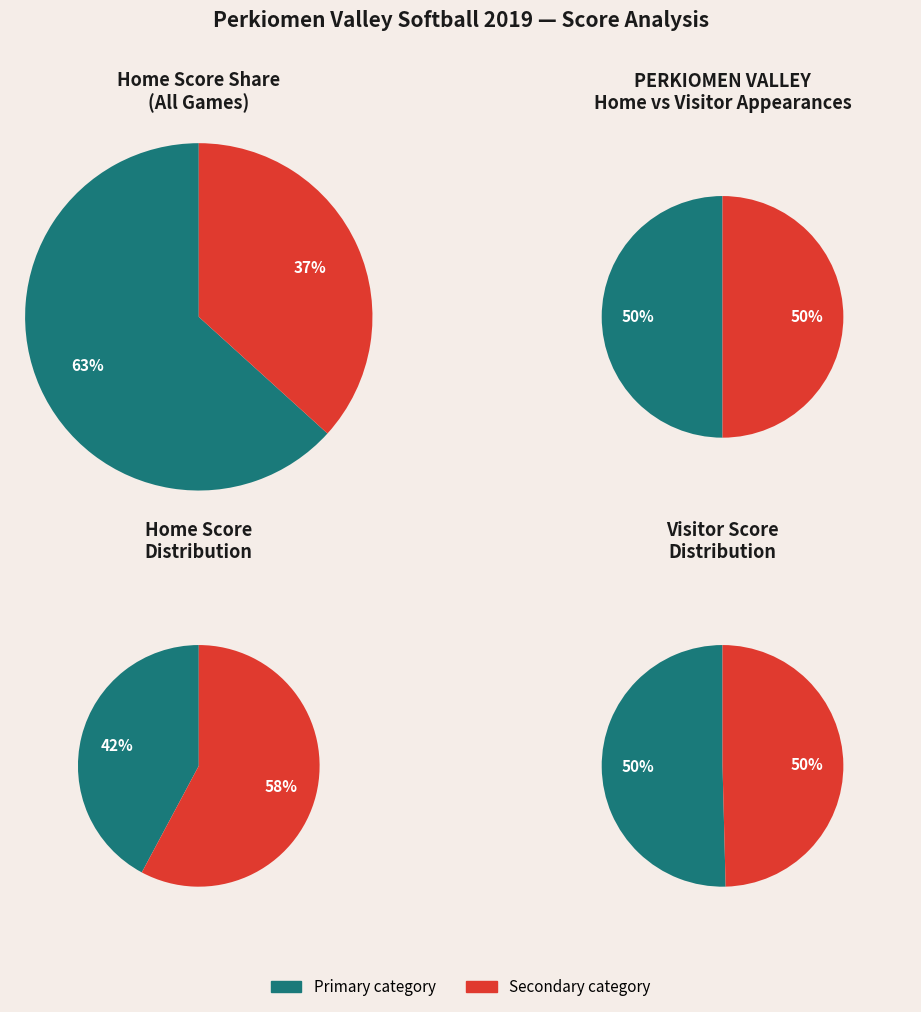

Is PERKIOMEN VALLEY the majority of the pie?

No